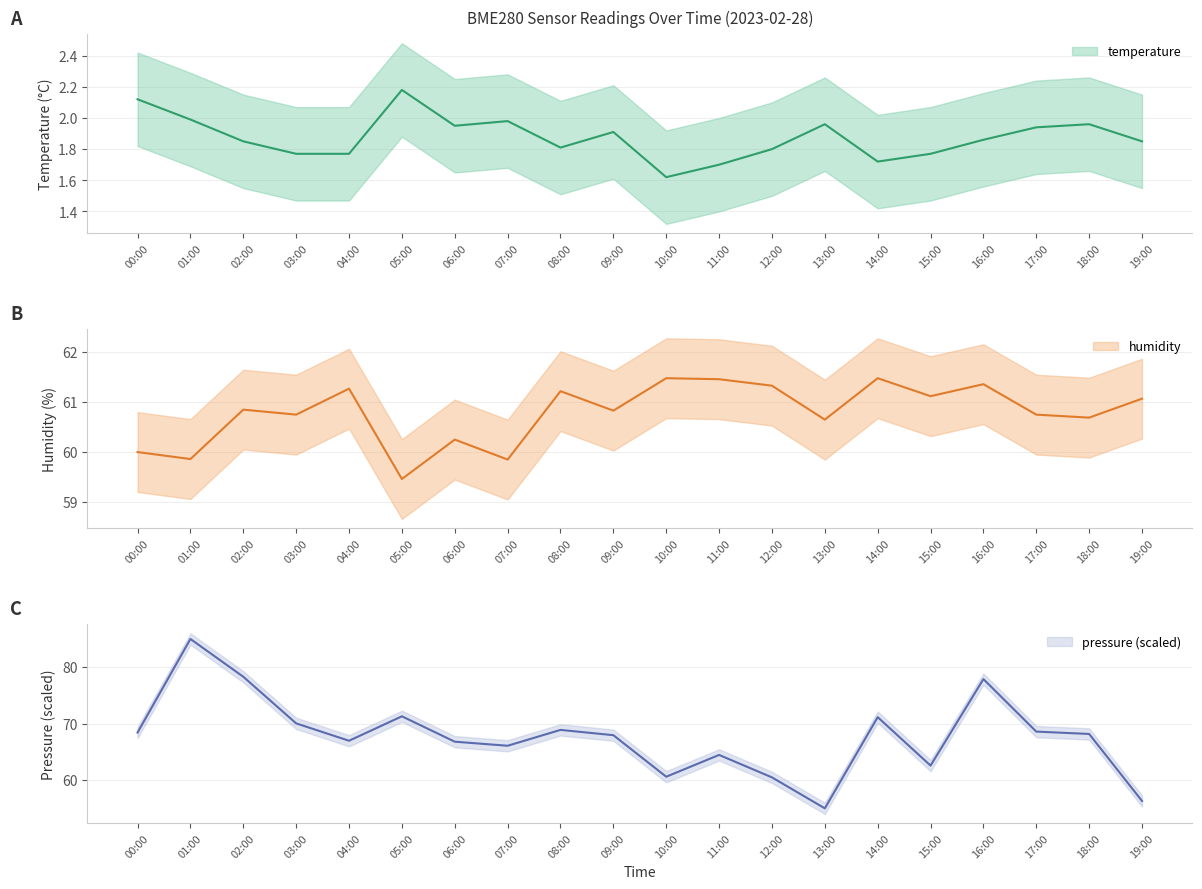

What position from the right is 12:00?

8